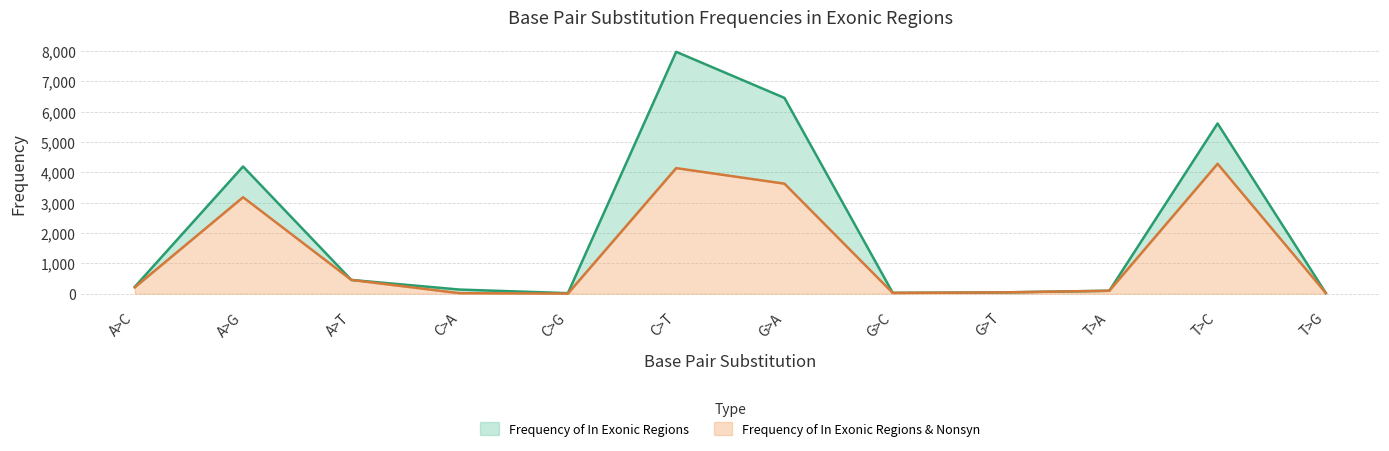

List the labels in order of Frequency of In Exonic Regions & Nonsyn value, largest first.

T>C, C>T, G>A, A>G, A>T, A>C, T>A, G>T, G>C, T>G, C>A, C>G